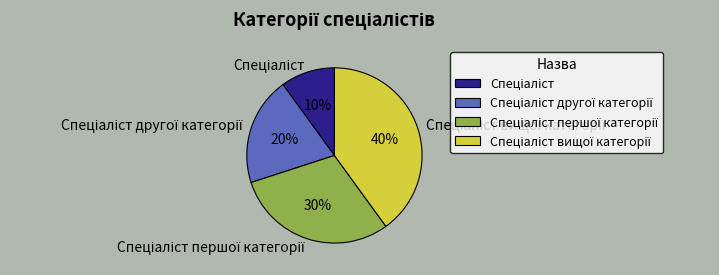

Does any single category account for the majority?

No